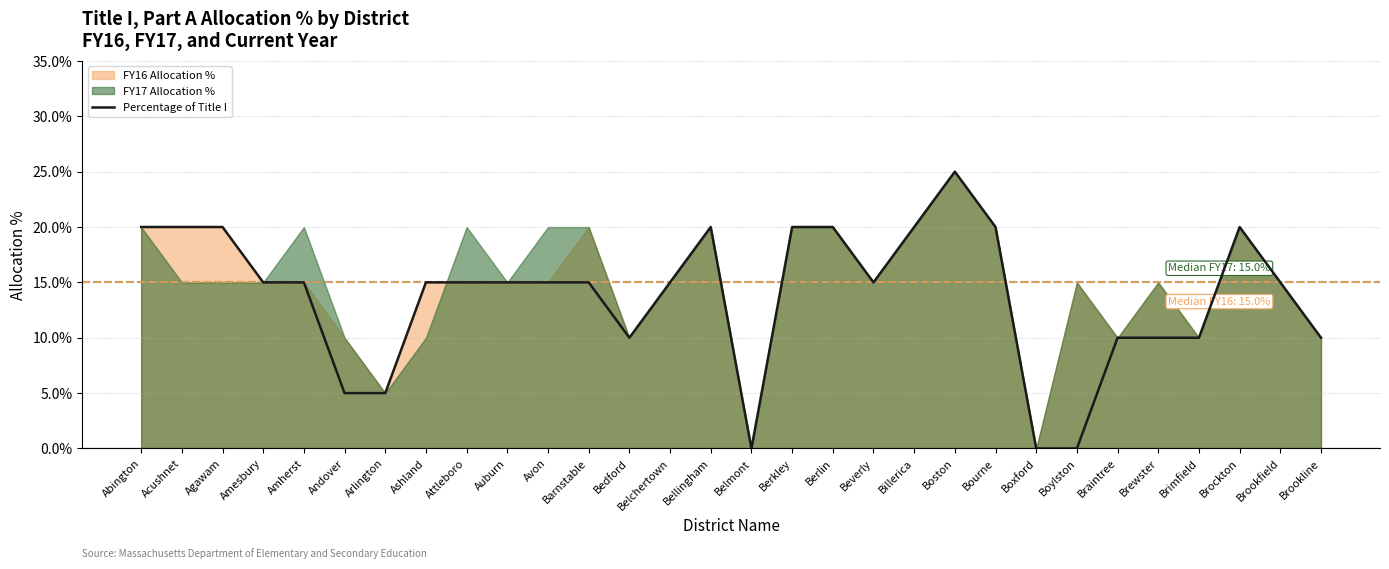

How many values exceed 0?

27